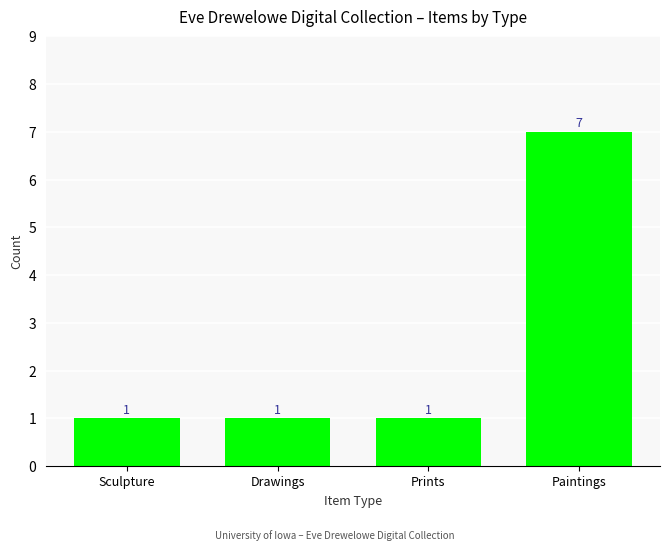

What is the sum of all values?

10